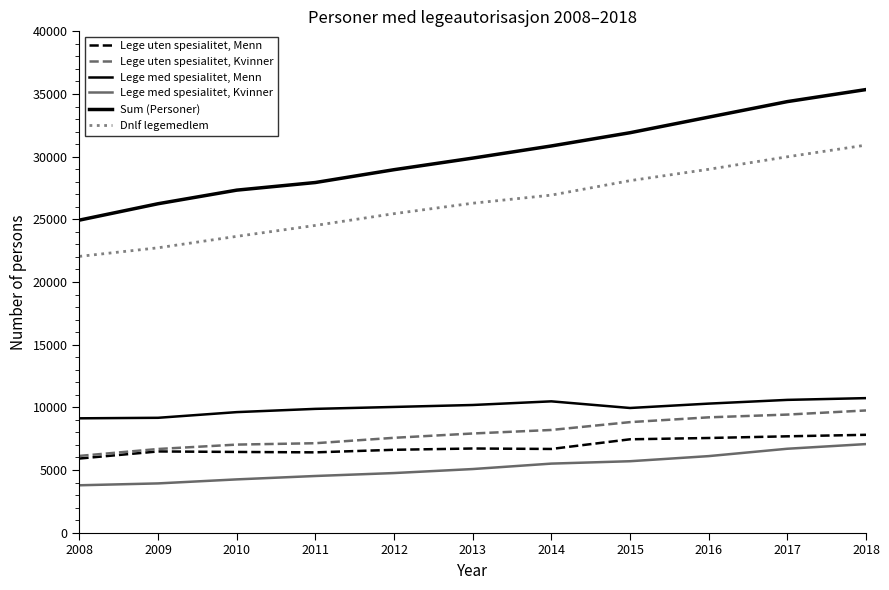

How many lines are shown in the chart?

6